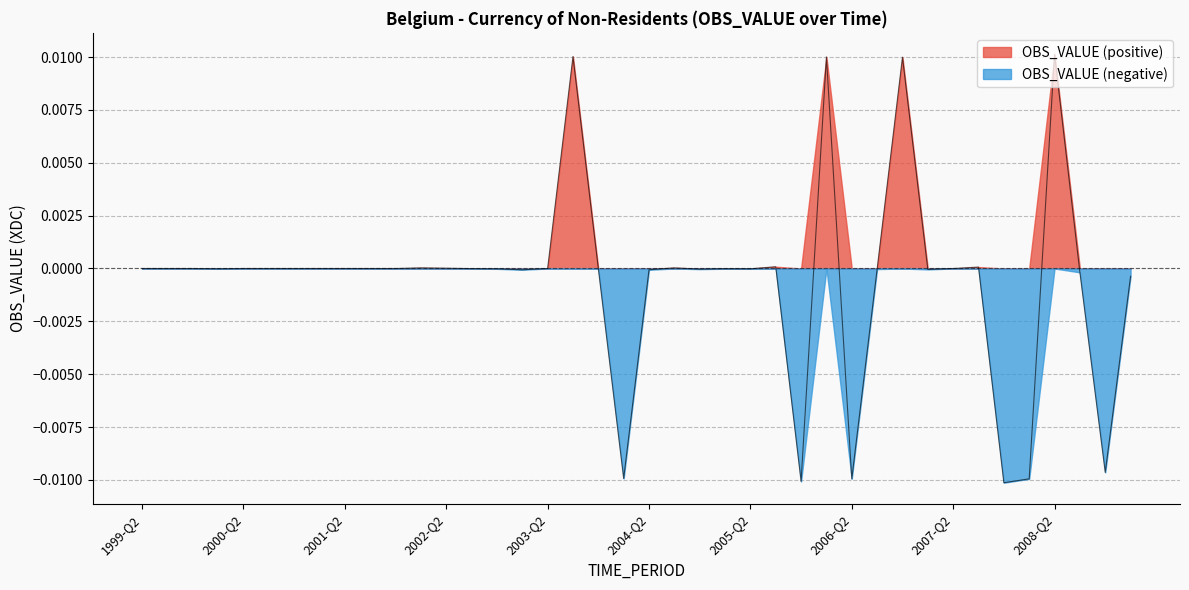

Which series has the largest total across all categories?

OBS_VALUE (positive)